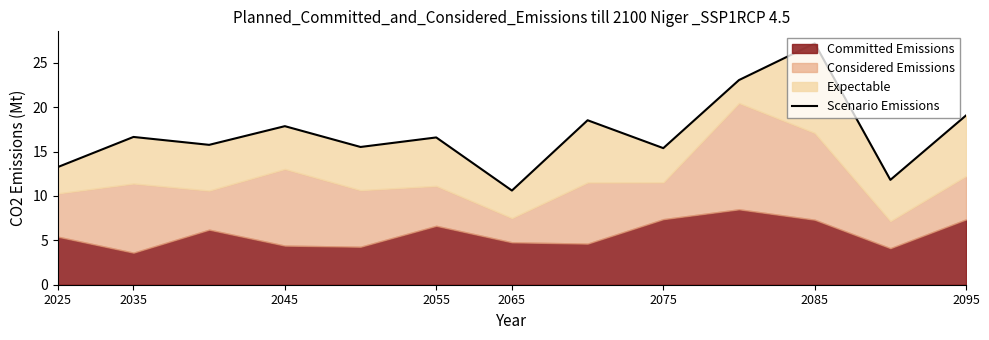

How many interior local valleys (lower than both neighbors) does the data have?

5